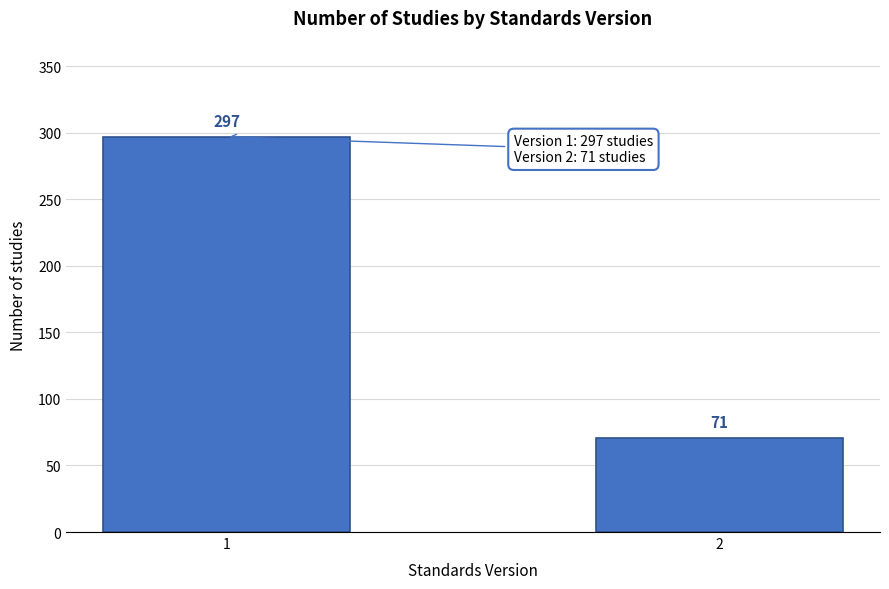

Reading left to right, extract all data points from this chart.

1=297	2=71